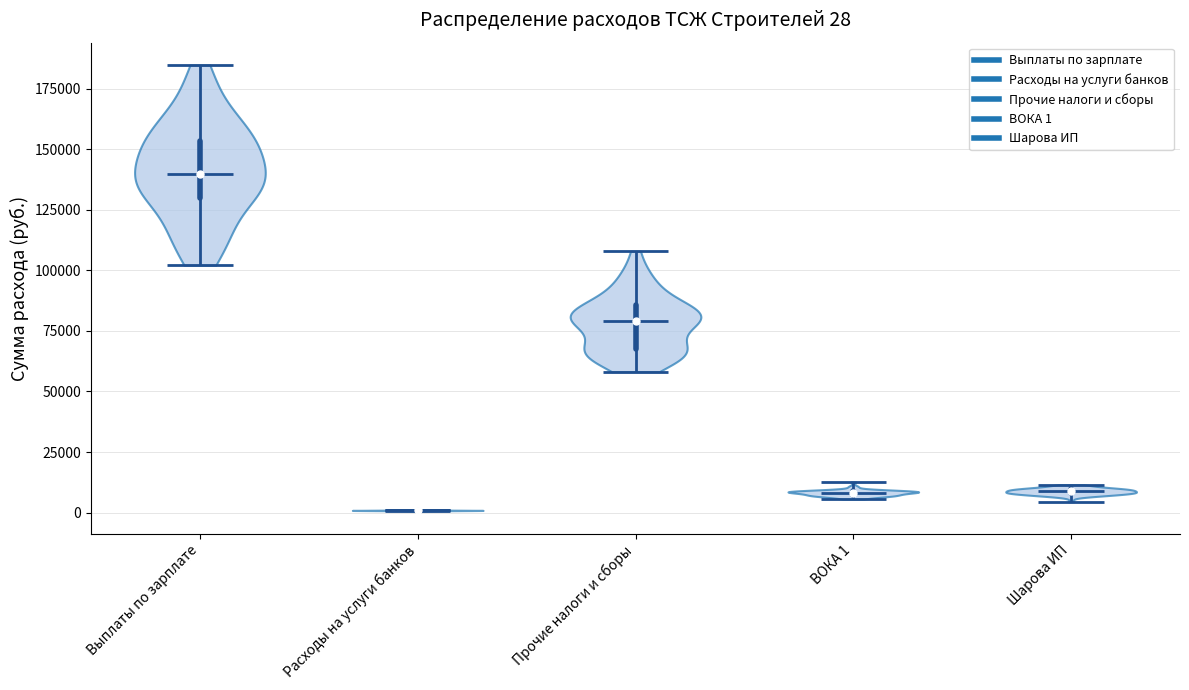

Which violin has the highest median line?

Выплаты по зарплате